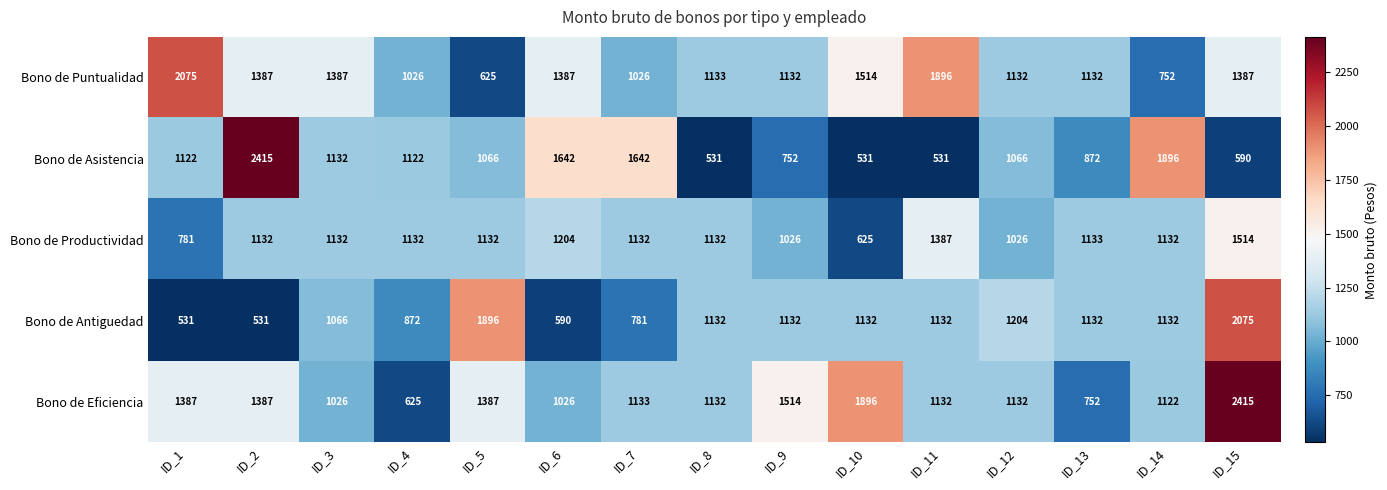

What is the minimum value for Bono de Eficiencia?

625